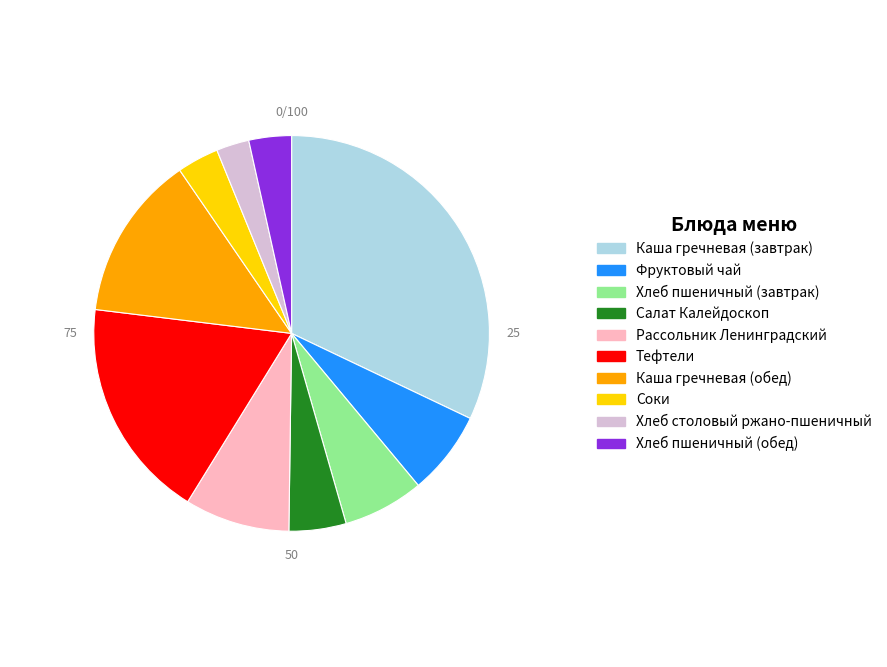

Which category has the biggest portion of the pie?

Каша гречневая (завтрак)